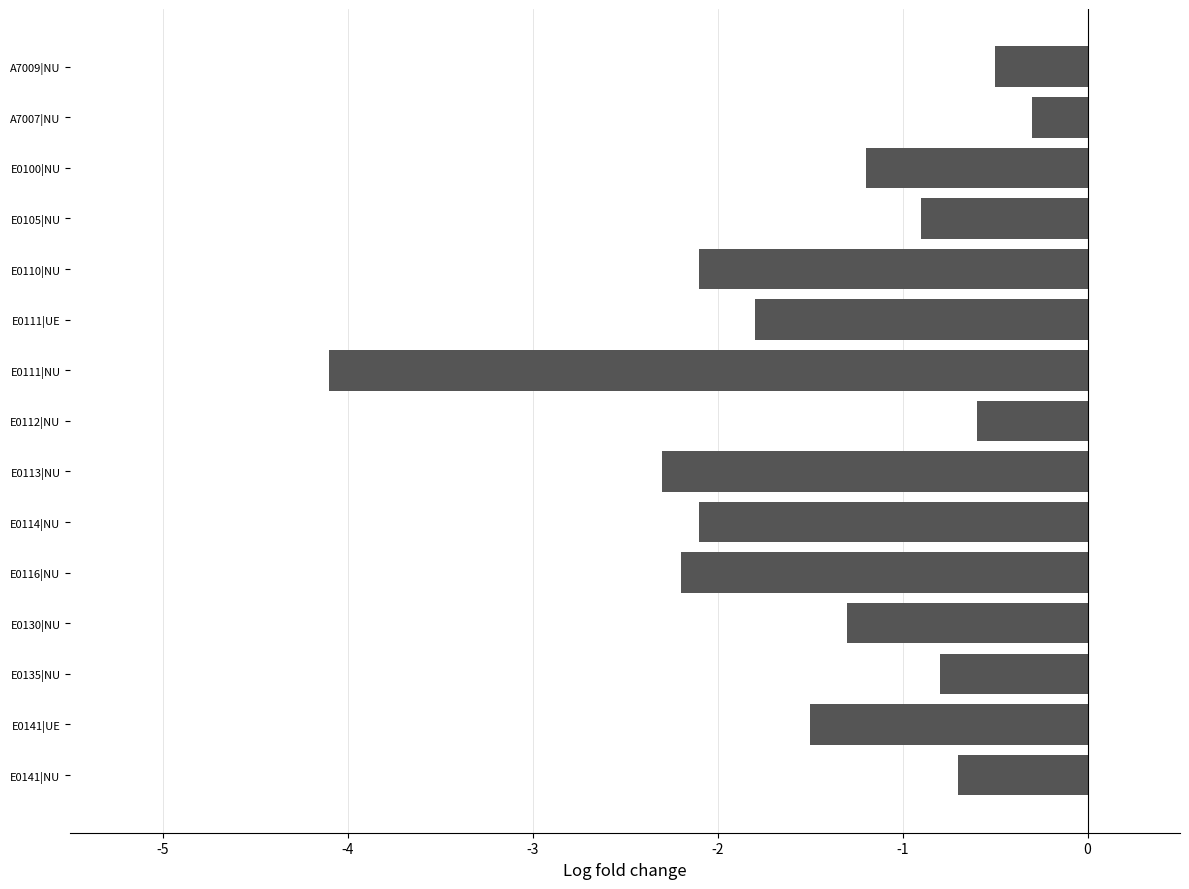

Which label corresponds to the smallest value in the chart?

E0111|NU